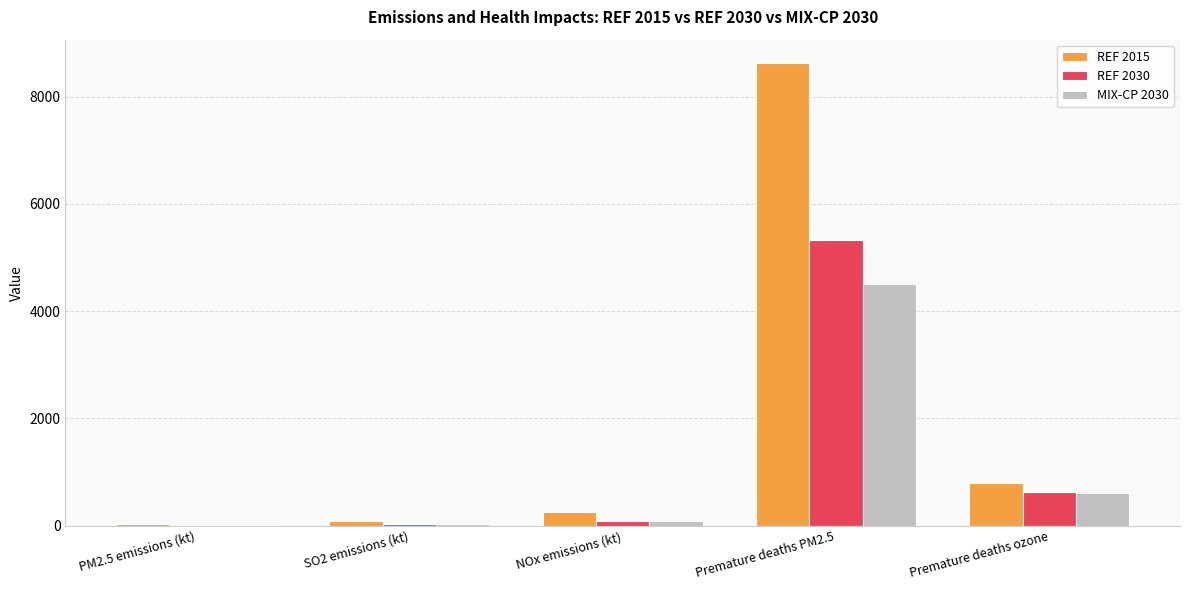

Is the value of MIX-CP 2030 at SO2 emissions (kt) greater than the value of REF 2030 at Premature deaths ozone?

No